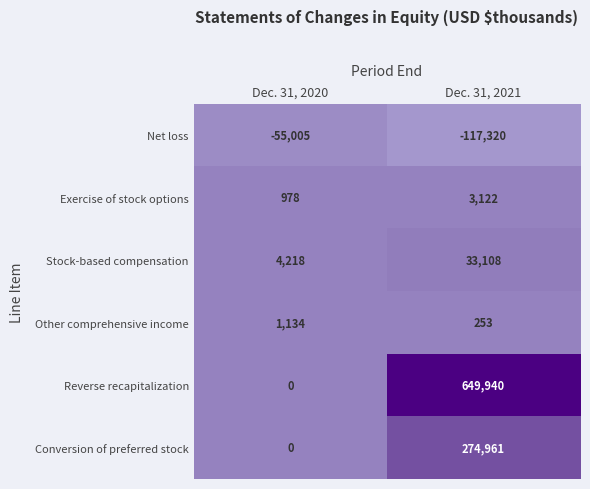

Which category has the lowest value across all series?

Dec. 31, 2021